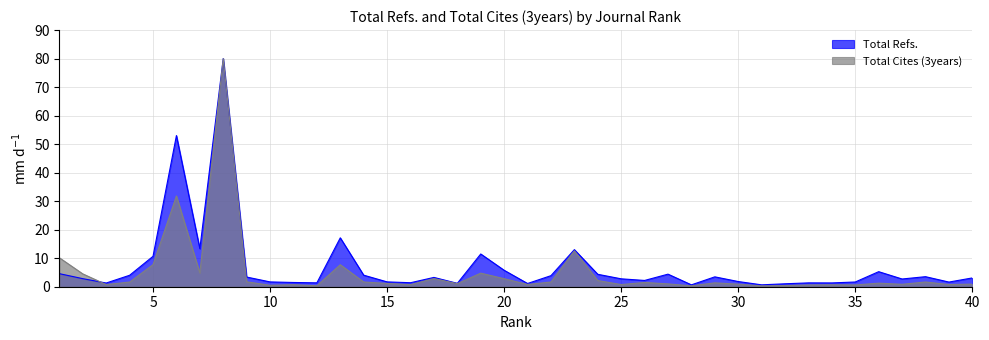

Reading left to right, list all the values displayed in this chart.

Total Refs.: 4.6	2.8	1.3	4.0	10.7	53.0	13.3	80.0	3.4	1.7	1.5	1.4	17.2	4.1	1.7	1.4	3.3	1.2	11.5	5.8	1.1	3.9	13.0	4.4	2.8	2.2	4.4	0.7	3.5	1.8	0.7	1.0	1.4	1.3	1.7	5.3	2.7	3.5	1.6	3.1
Total Cites (3years): 10.2	4.5	0.8	1.6	7.8	31.8	4.8	80.0	1.7	0.5	0.7	0.3	7.7	1.7	1.1	0.7	2.9	1.1	4.8	2.8	0.8	1.6	12.6	2.2	0.8	1.5	1.0	0.3	1.4	0.9	0.3	0.4	0.6	0.7	0.6	1.2	0.9	1.7	0.8	0.9